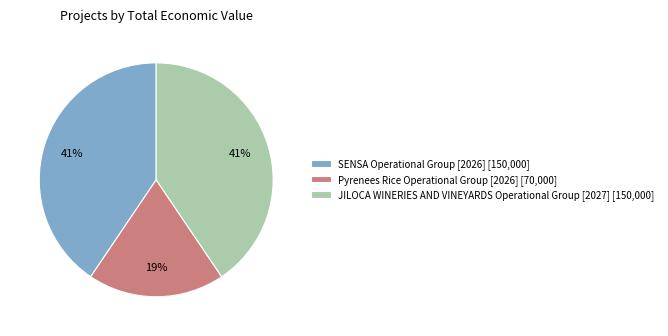

Which slice is the smallest?

Pyrenees Rice Operational Group [2026]